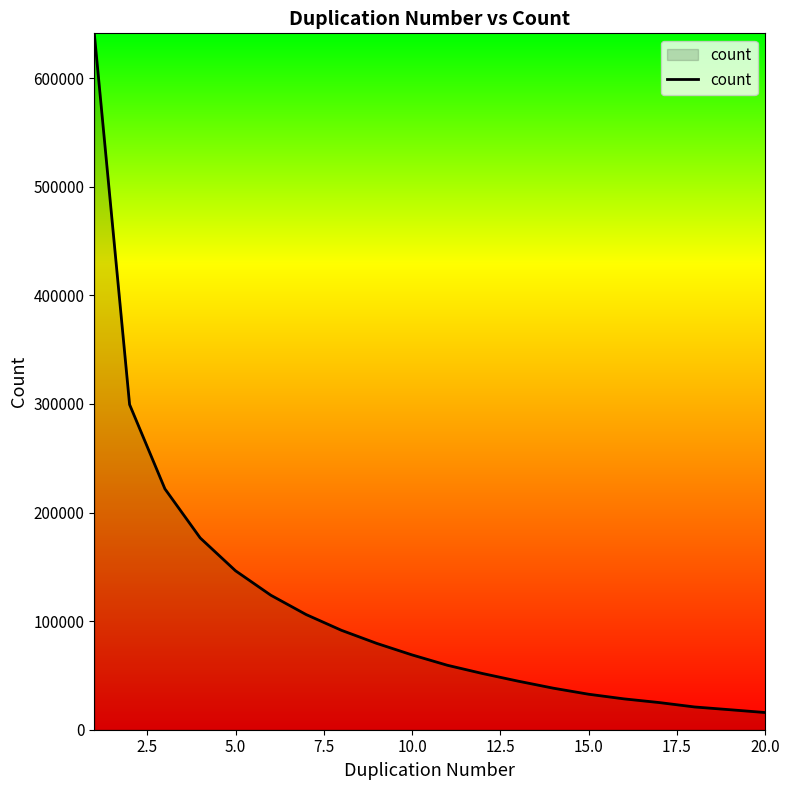

How many distinct data groups are displayed?

1